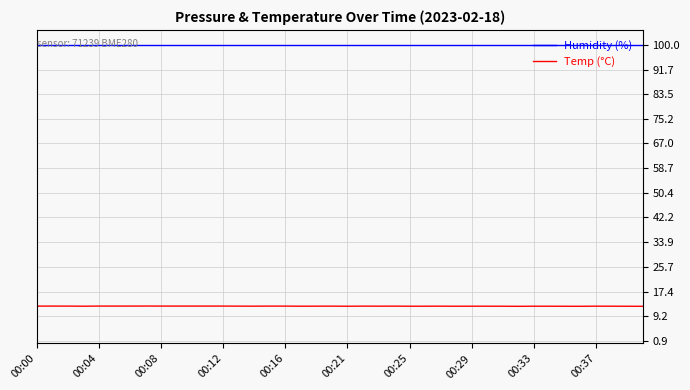

Is this an area chart (filled region under the line)?

No